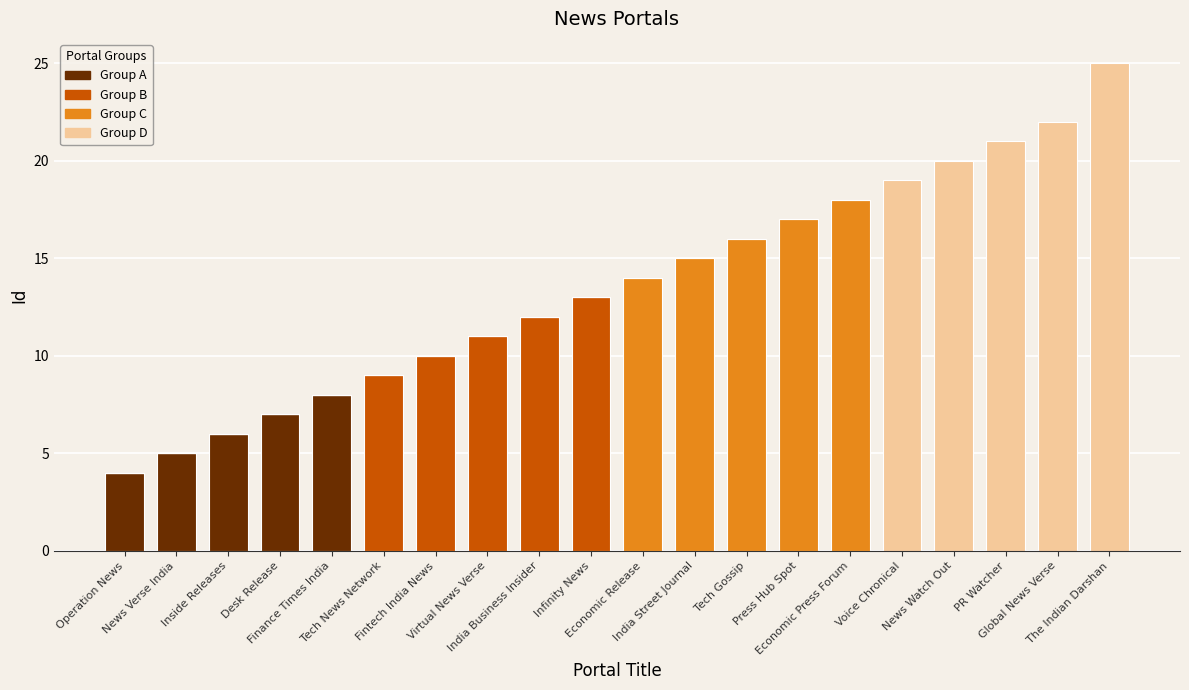

What are all the series names shown in the legend?

Group A, Group B, Group C, Group D